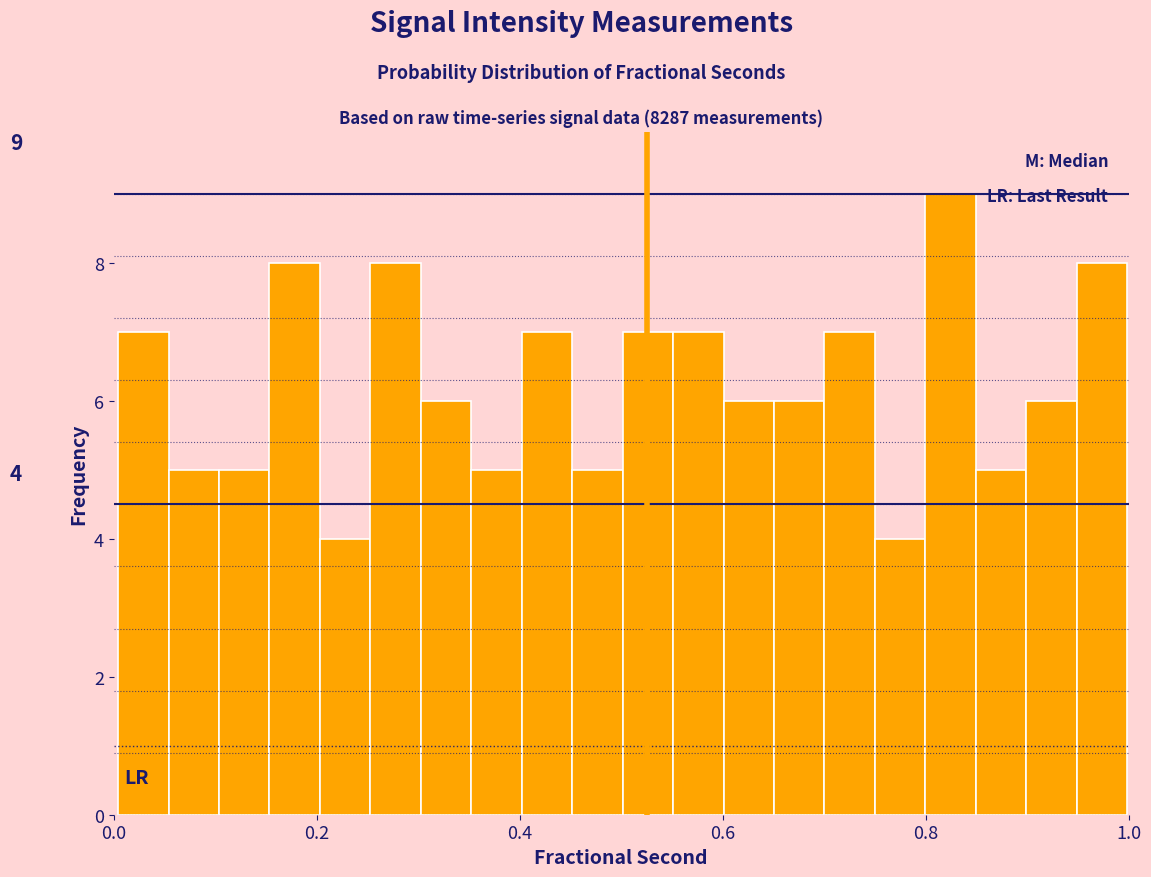

Around what value on the x-axis is the tallest bar? Give the approximate position of its centre, as read against the axis.

0.82